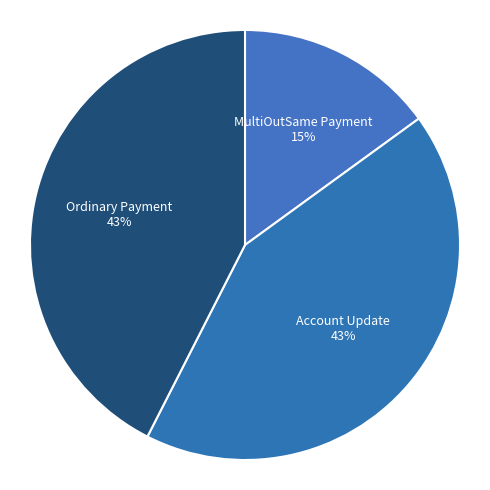

How many segments does this pie chart have?

3